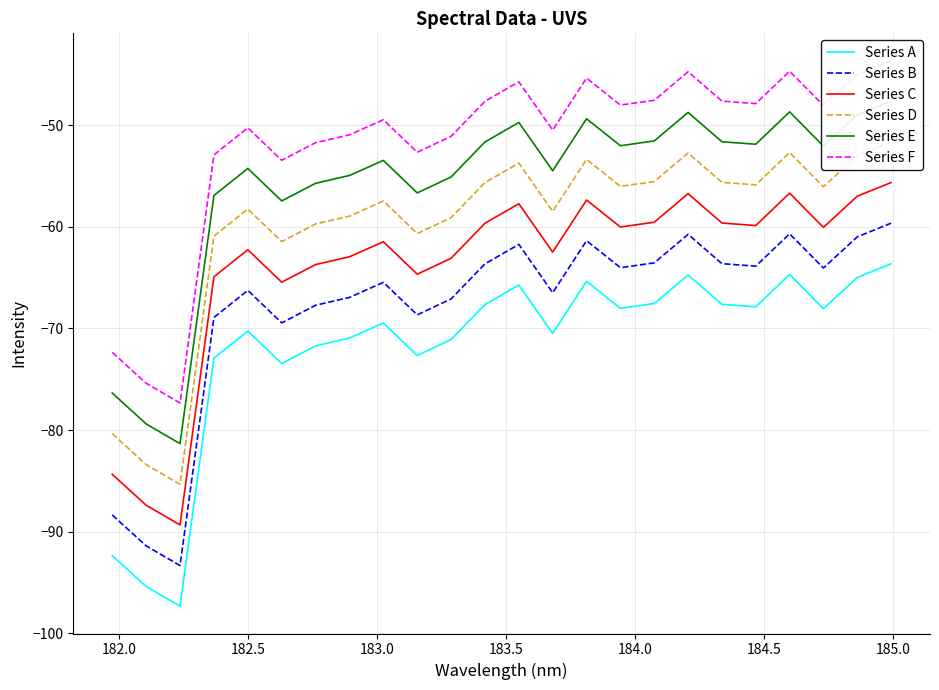

What is the maximum value for Series B?

-59.6